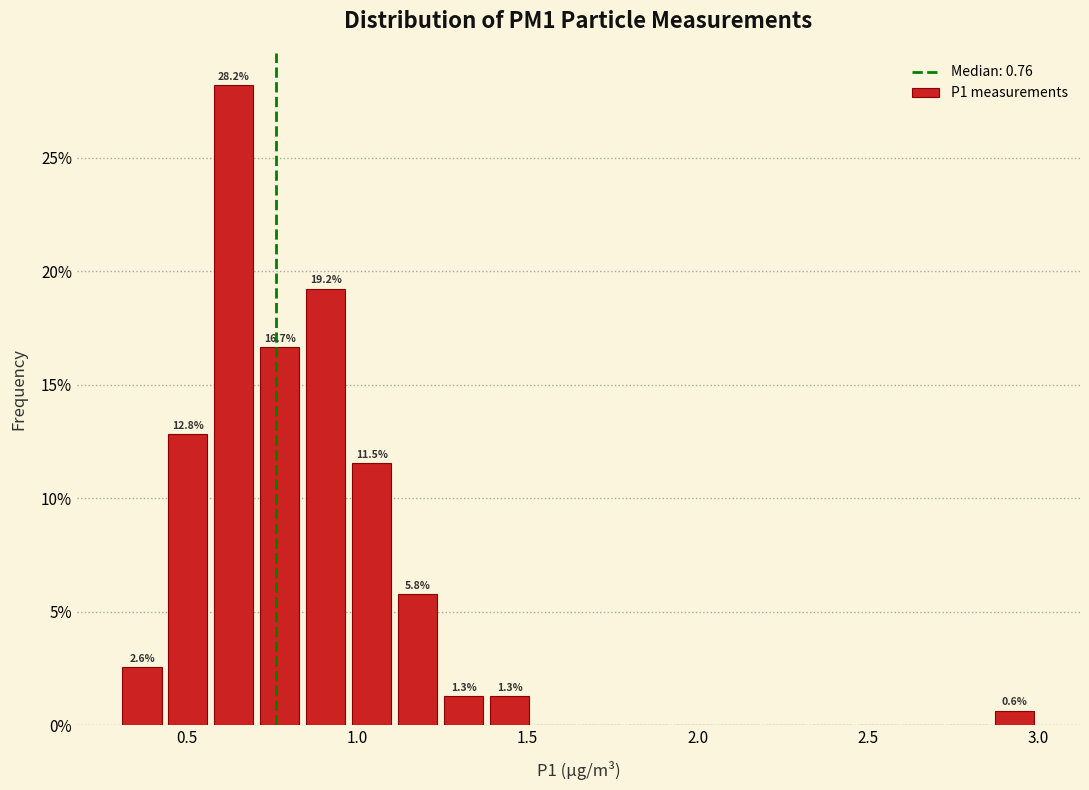

Read against the x-axis, roughly where is the centre of the tallest bar?

0.65